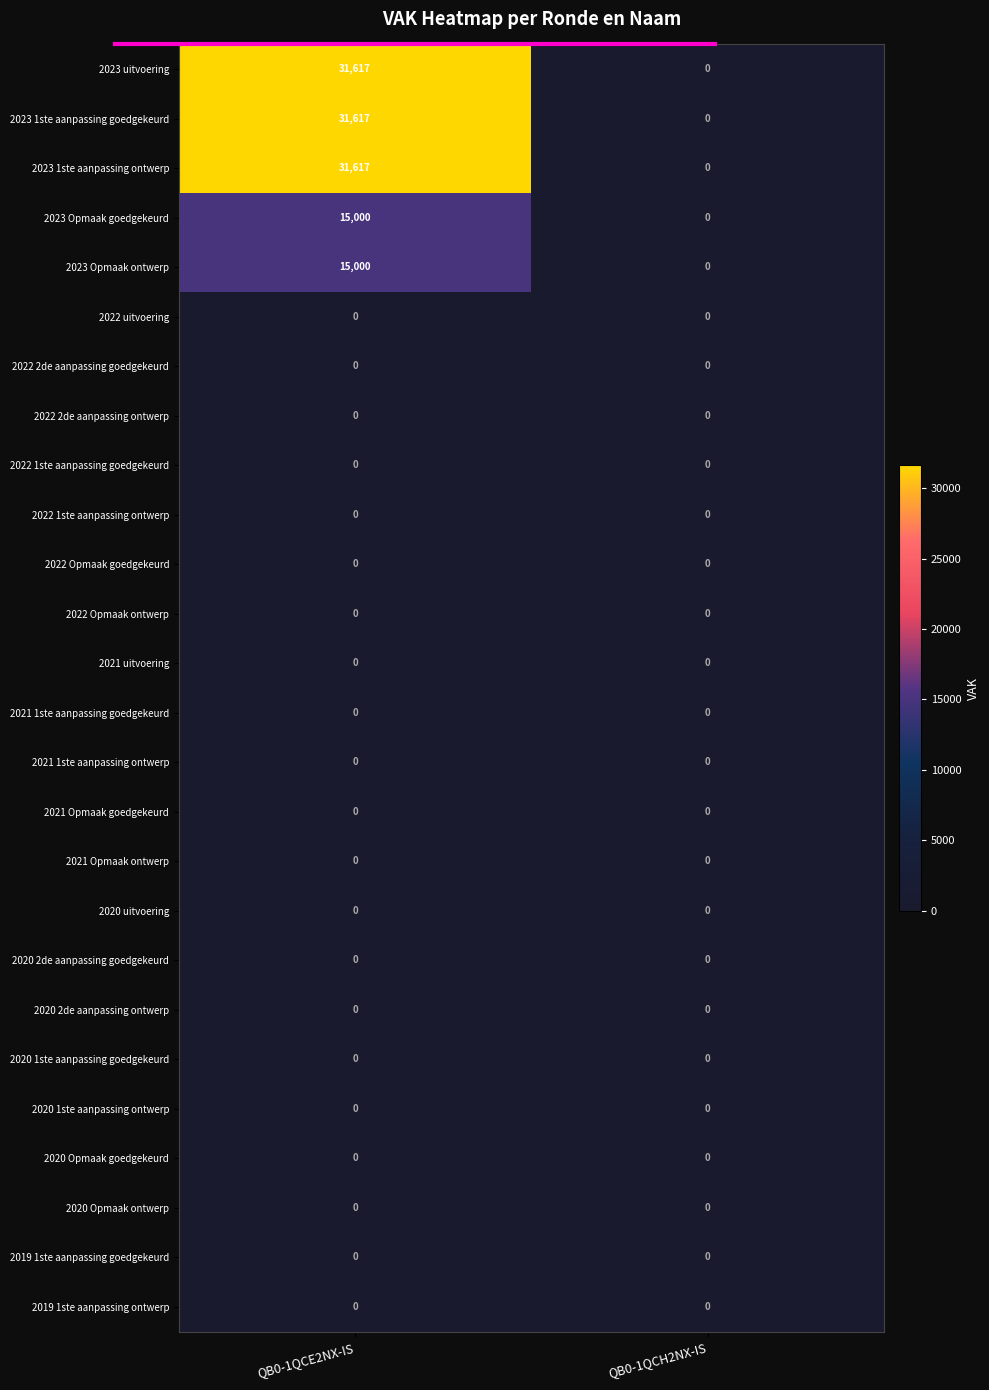

The 2022 1ste aanpassing ontwerp series shows 0 at QB0-1QCE2NX-IS. True or false?

True